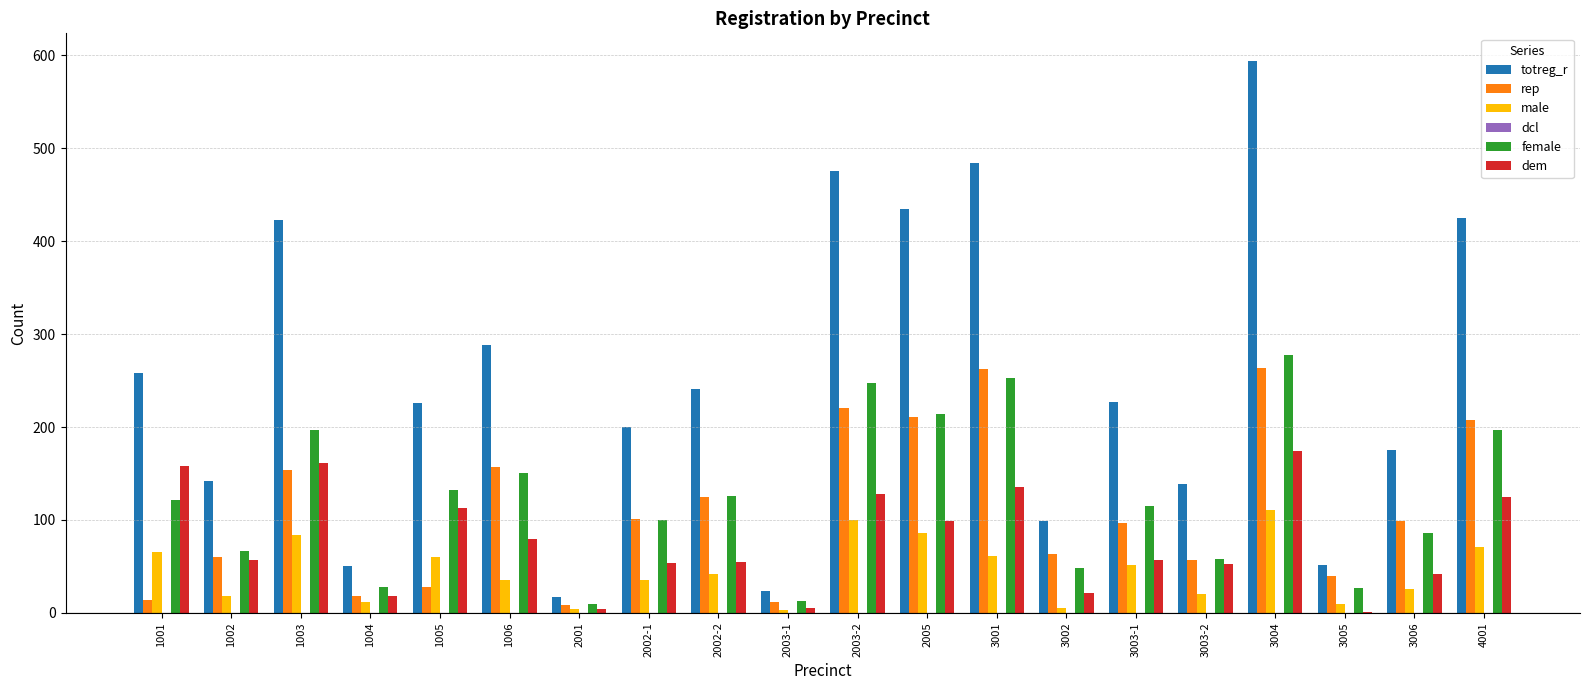

True or false: female has a value of 429 at 3001.

False